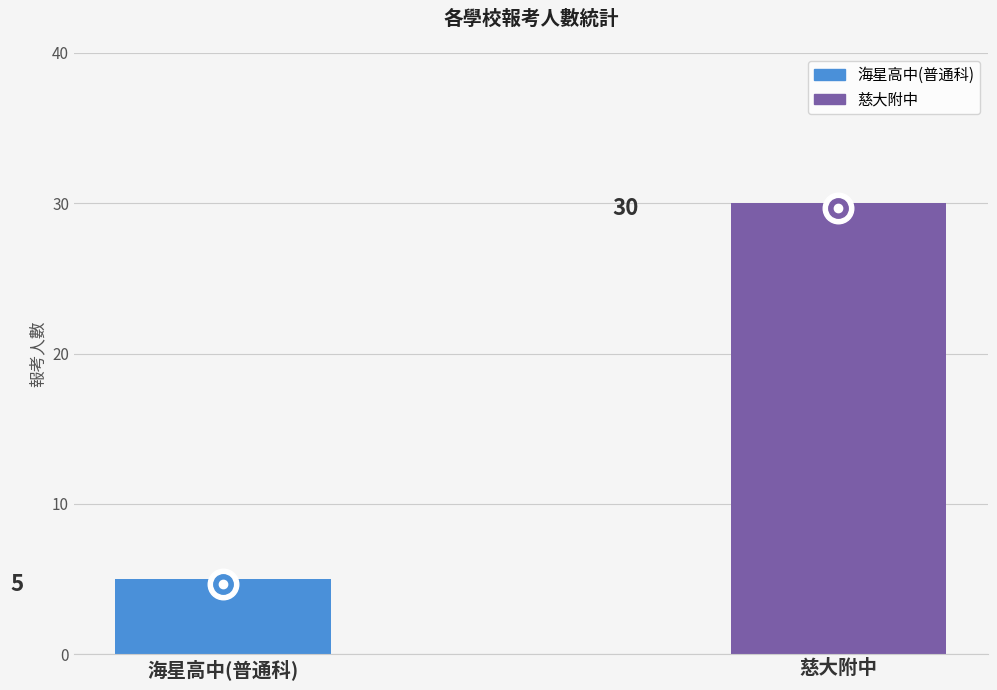

Does the chart contain any negative values?

No